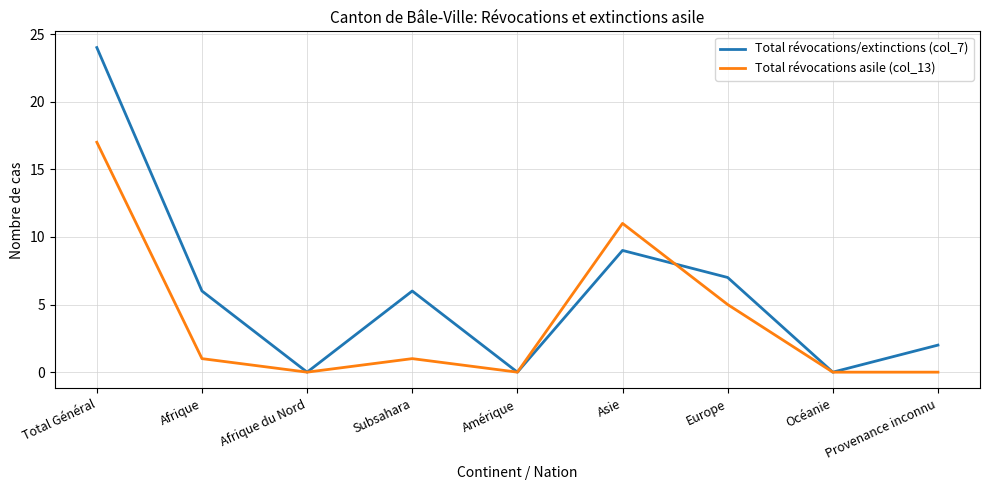

What is the difference between the maximum and second lowest values in the Total révocations asile (col_13) series?

17